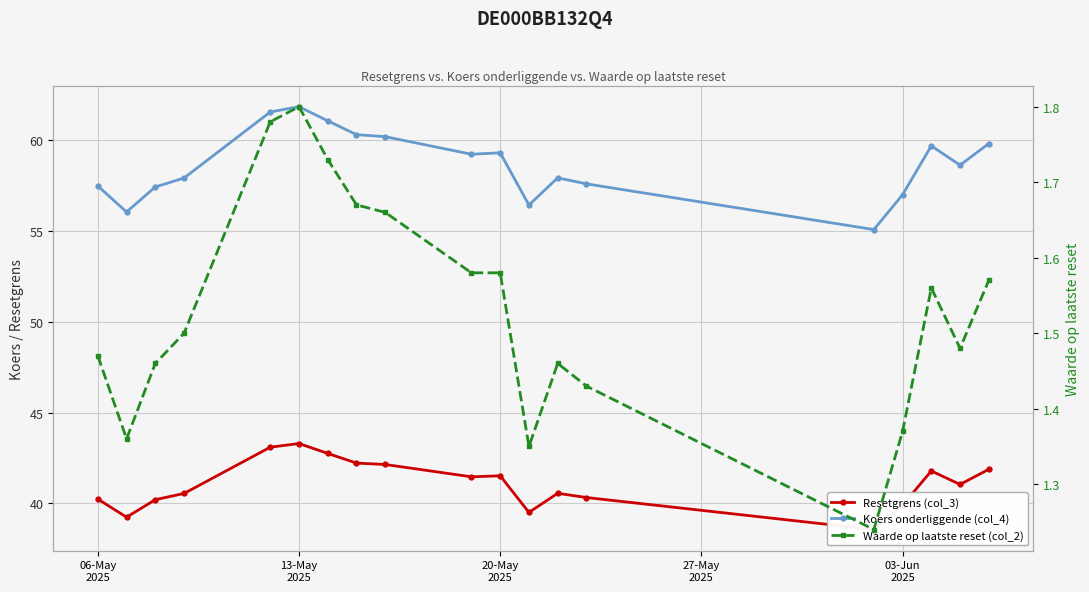

List the series in order of their peak value, highest first.

Koers onderliggende (col_4), Resetgrens (col_3), Waarde op laatste reset (col_2)